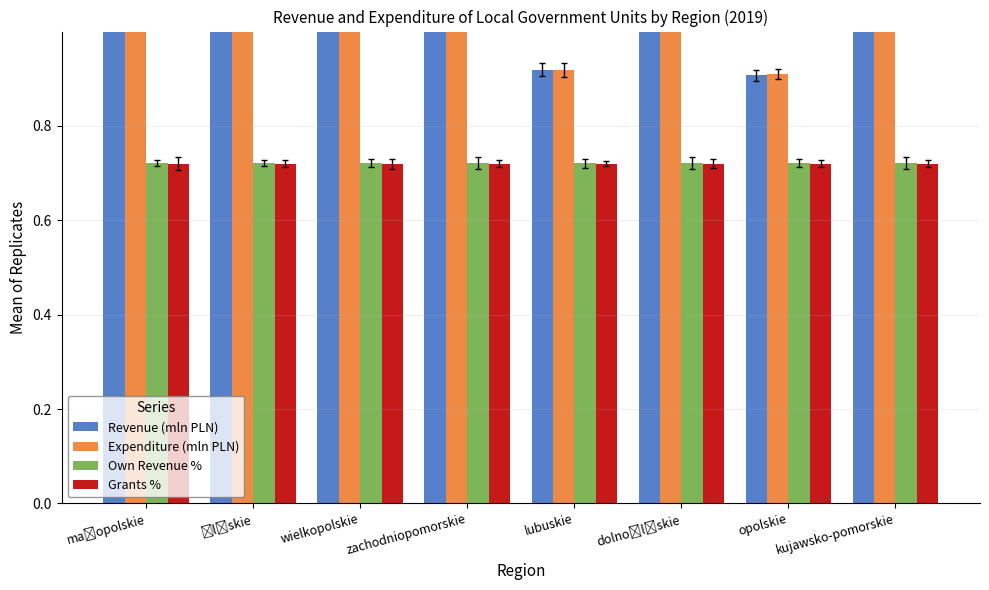

Is it true that Expenditure (mln PLN) equals 0.9 at lubuskie?

True